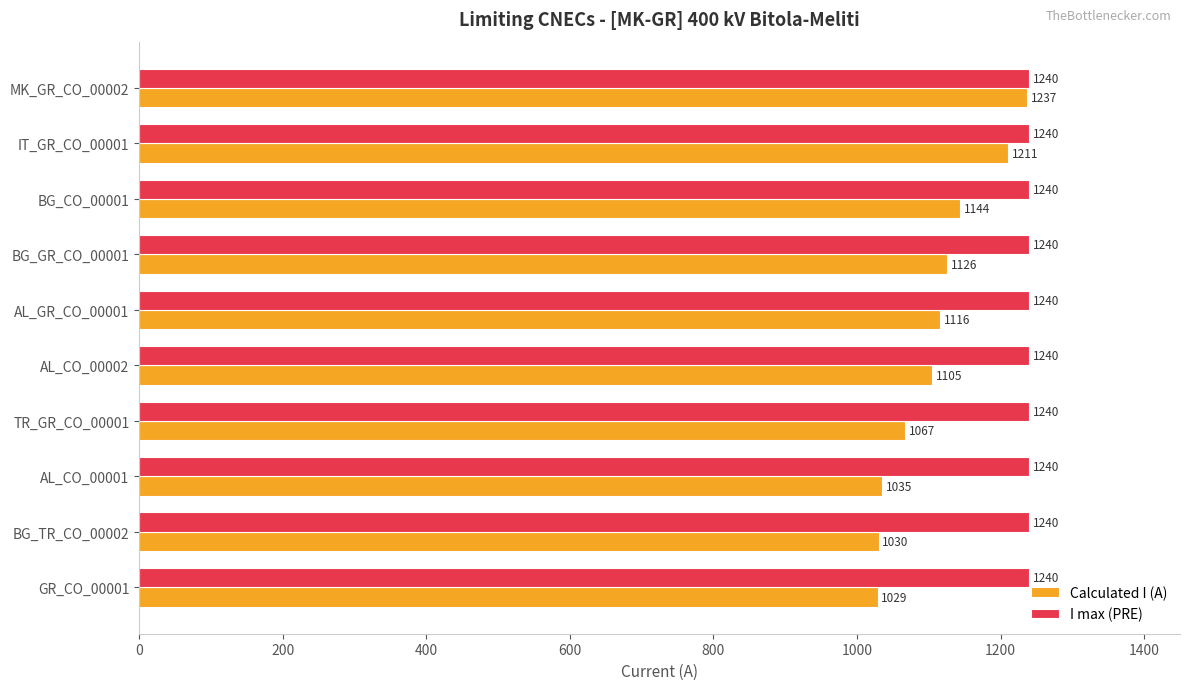

Which category has the lowest value in the Calculated I (A) series?

GR_CO_00001